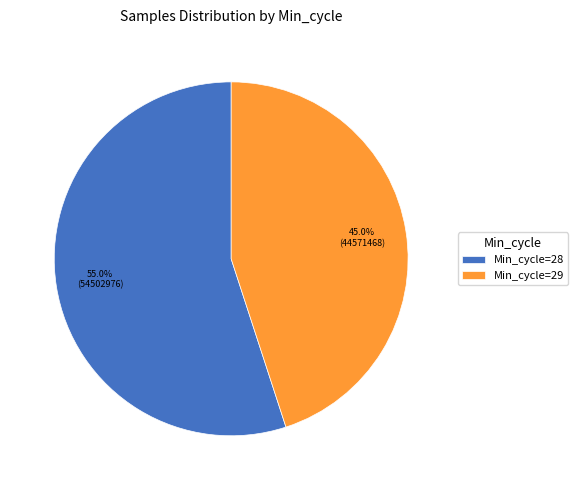

Approximately how many times larger is the value at Min_cycle=29 compared to Min_cycle=28?

0.8